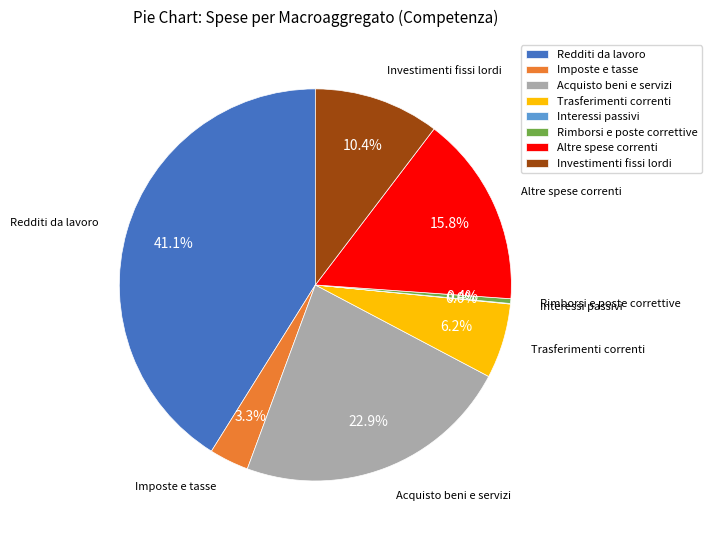

Combined, what portion of the pie is Acquisto beni e servizi and Altre spese correnti?

38.7%